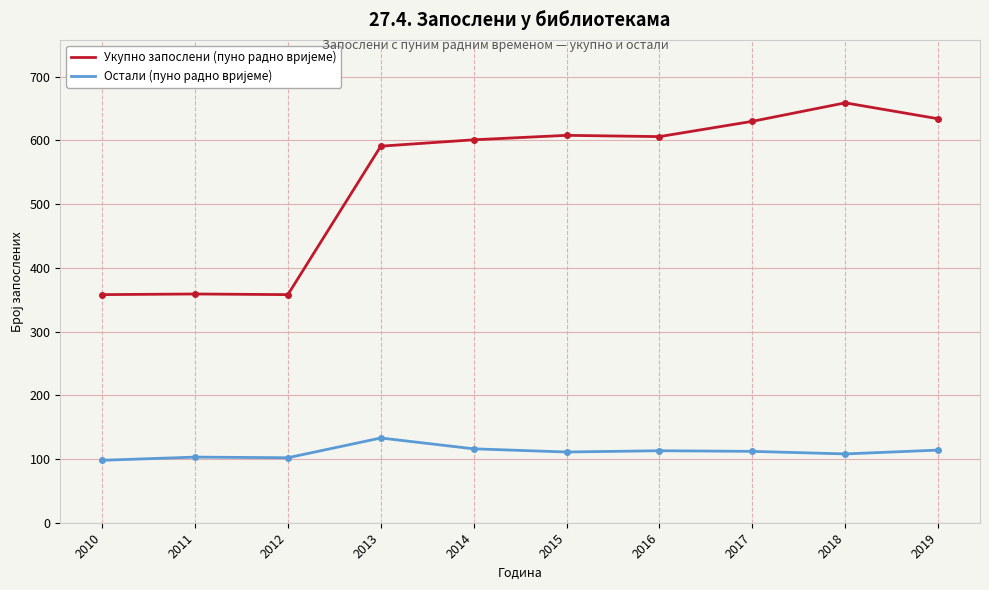

What is the smallest value displayed?

98